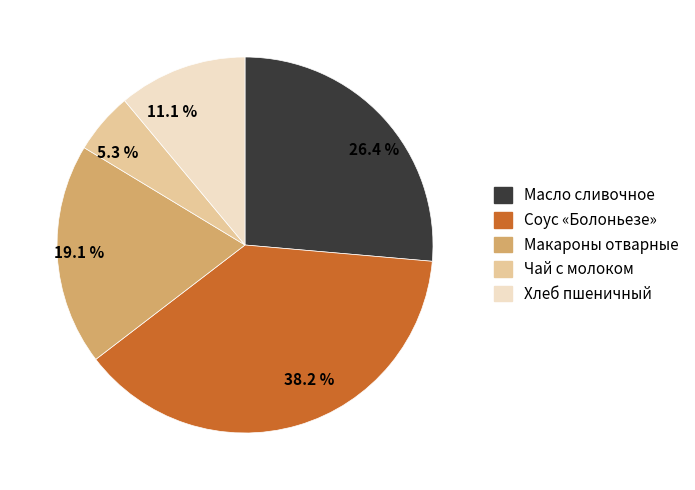

How many slices are in this pie chart?

5